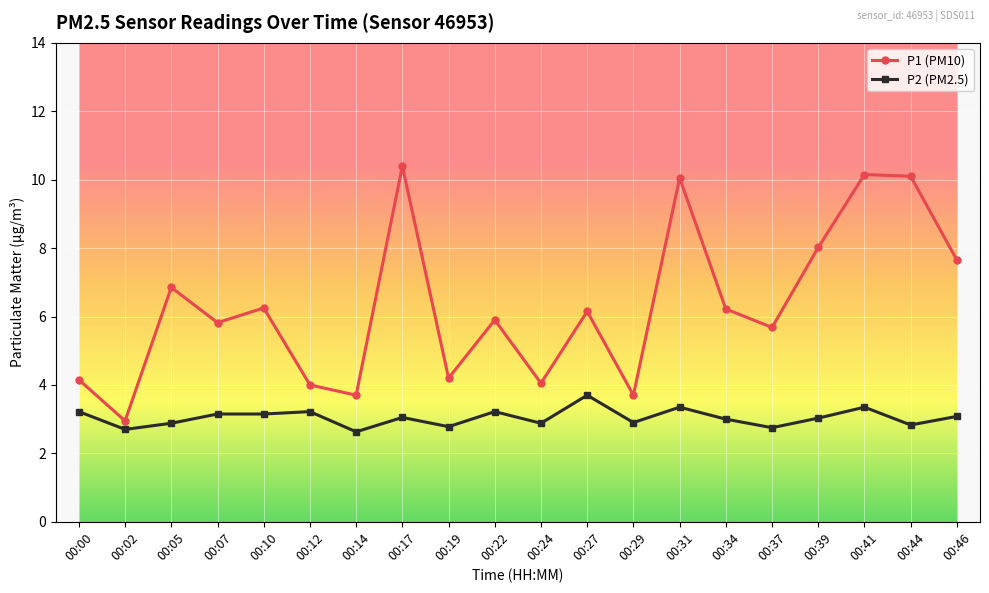

True or false: P1 (PM10) has a value of 6.2 at 00:27.

True